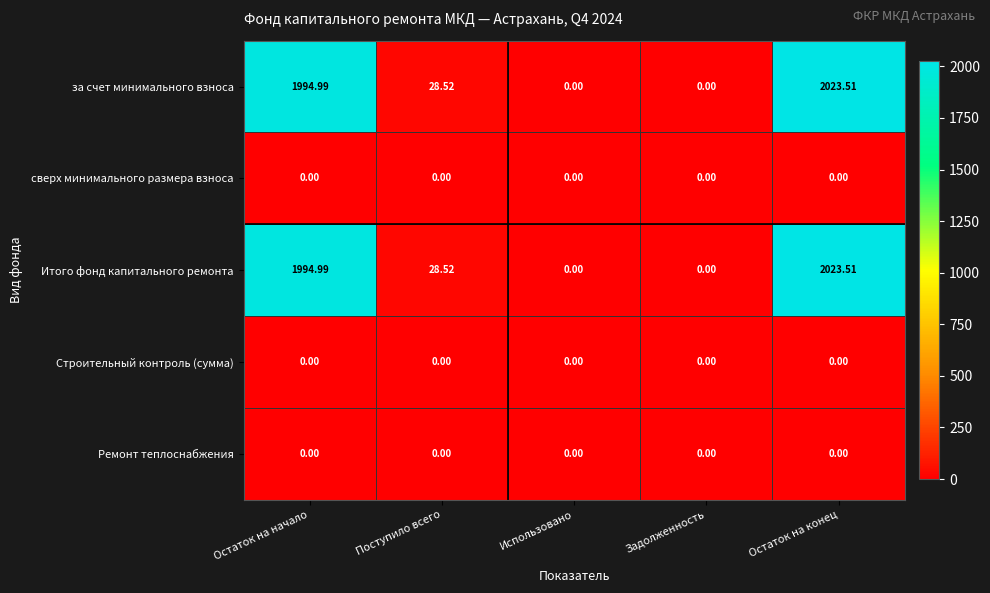

Is the value of Строительный контроль (сумма) at Остаток на конец greater than the value of за счет минимального взноса at Остаток на конец?

No